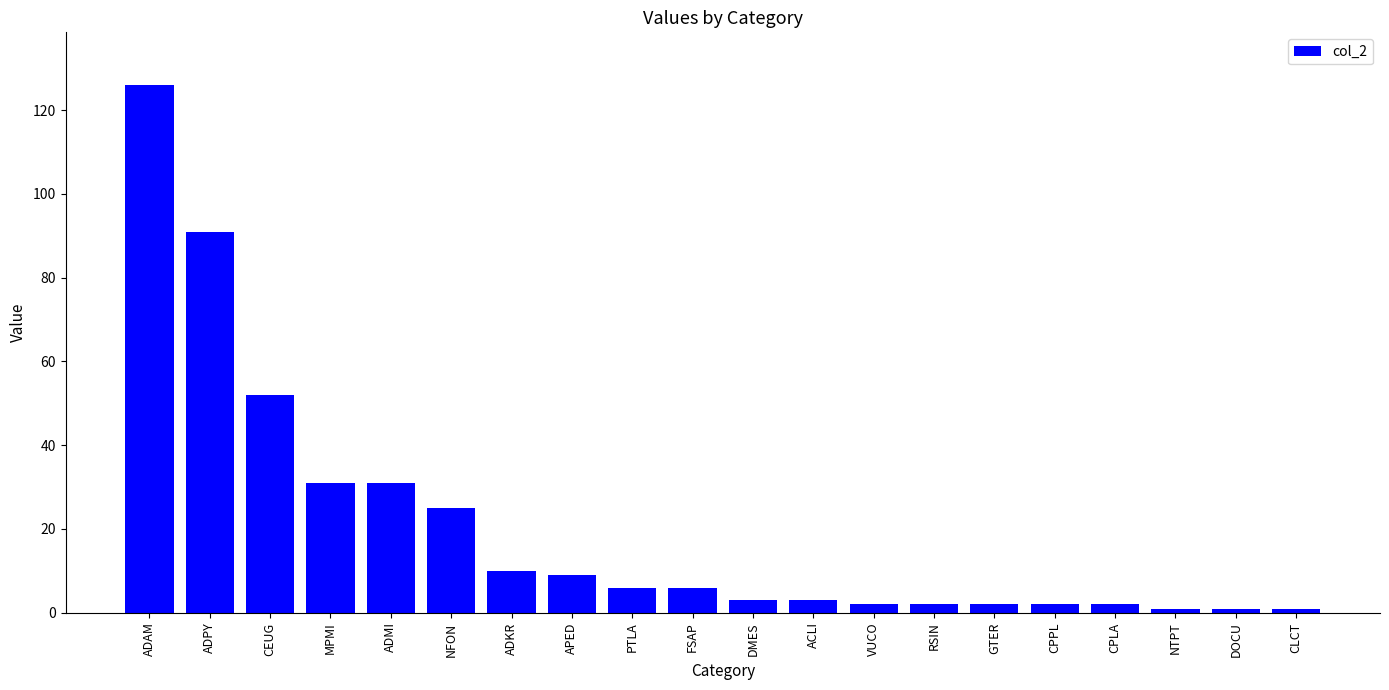

At which label is the value closest to 63?

CEUG